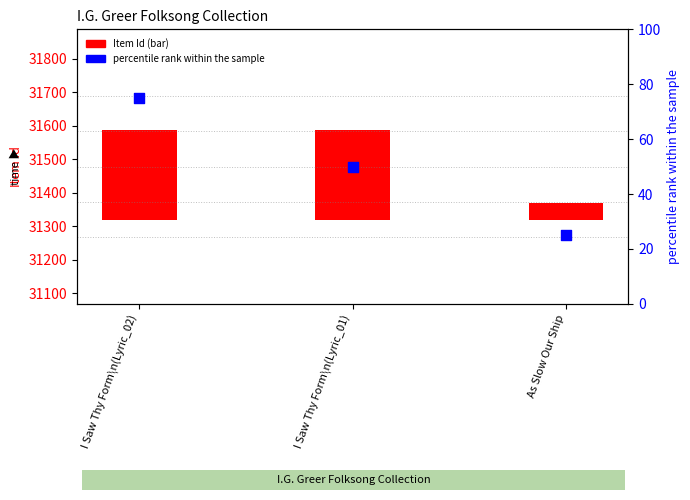

Which series reaches the maximum Y coordinate?

Item Id